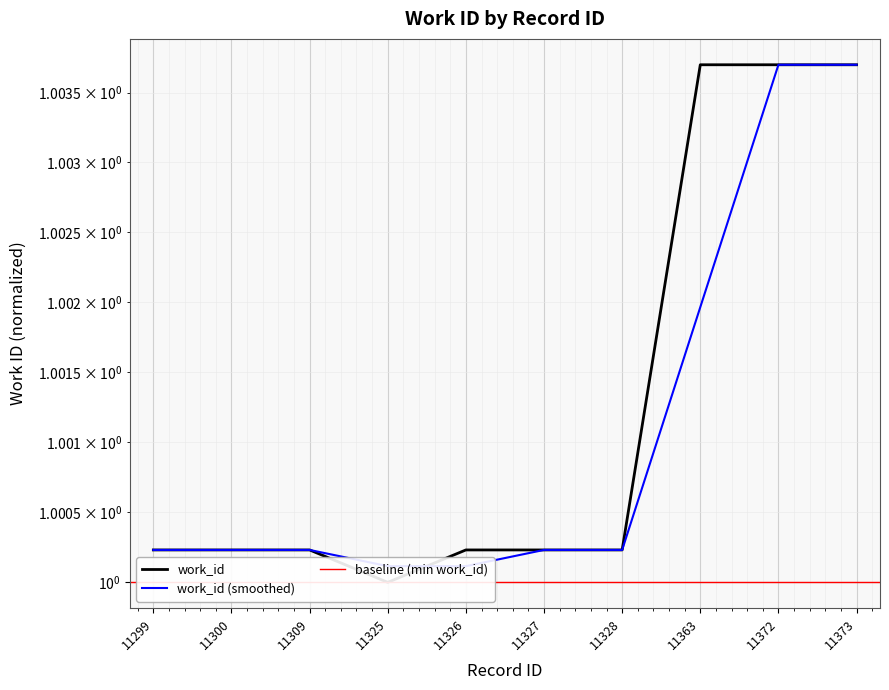

Where is the first local minimum?

11325